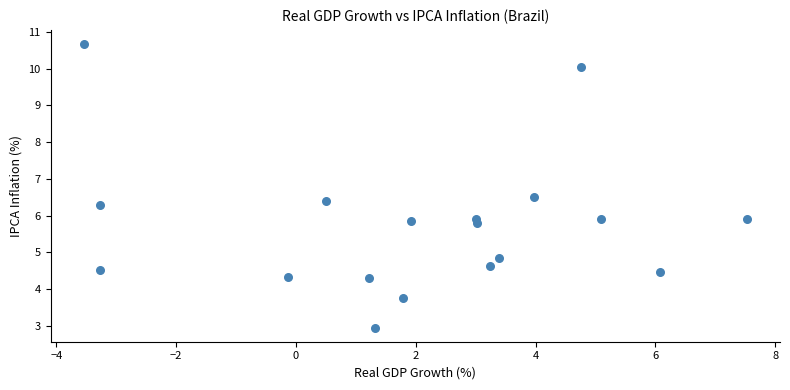

What is the range of Y values (max minus min)?

7.7